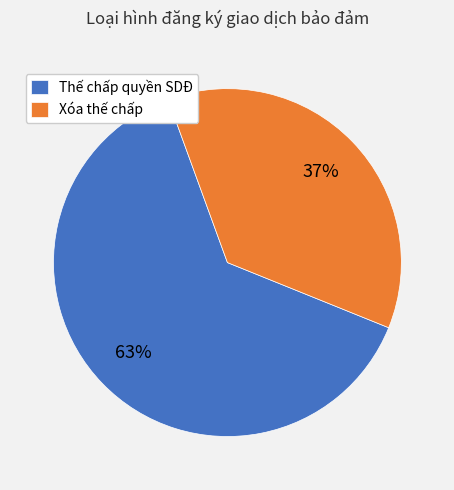

To the nearest percent, what is the average slice percentage?

50%